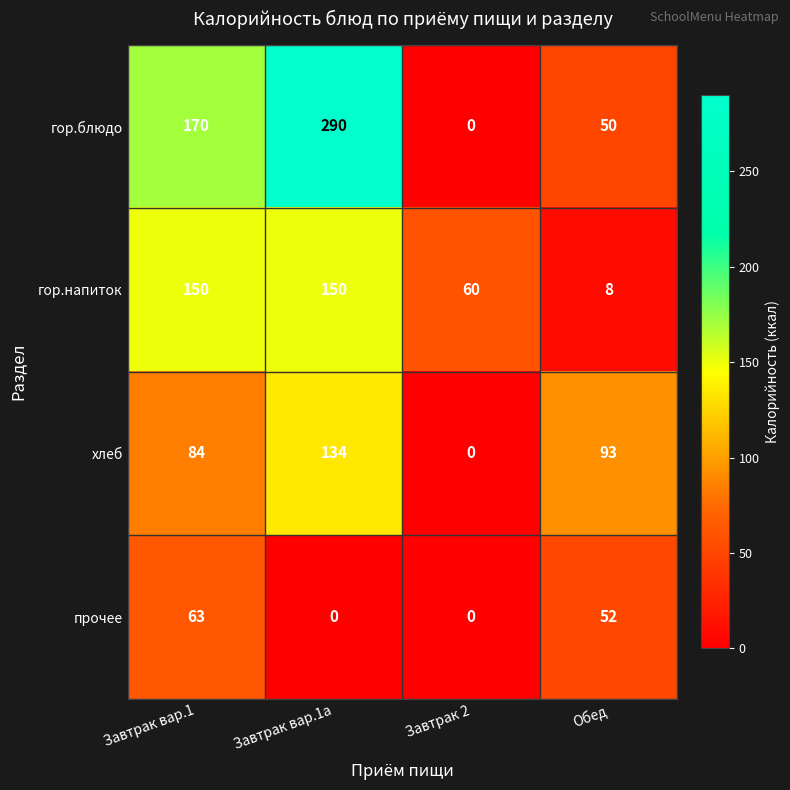

Reading left to right, list all the values displayed in this chart.

гор.блюдо: 170	290	0	50
гор.напиток: 150	150	60	8
хлеб: 84	134	0	93
прочее: 63	0	0	52